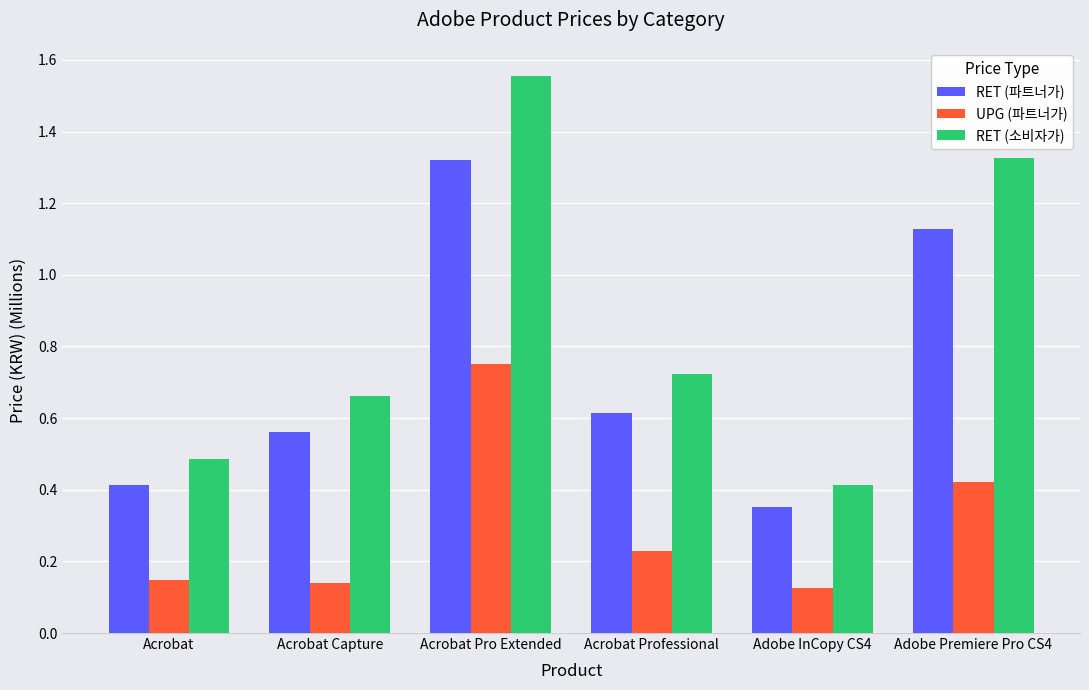

The RET (파트너가) series shows 2.3 at Acrobat Pro Extended. True or false?

False